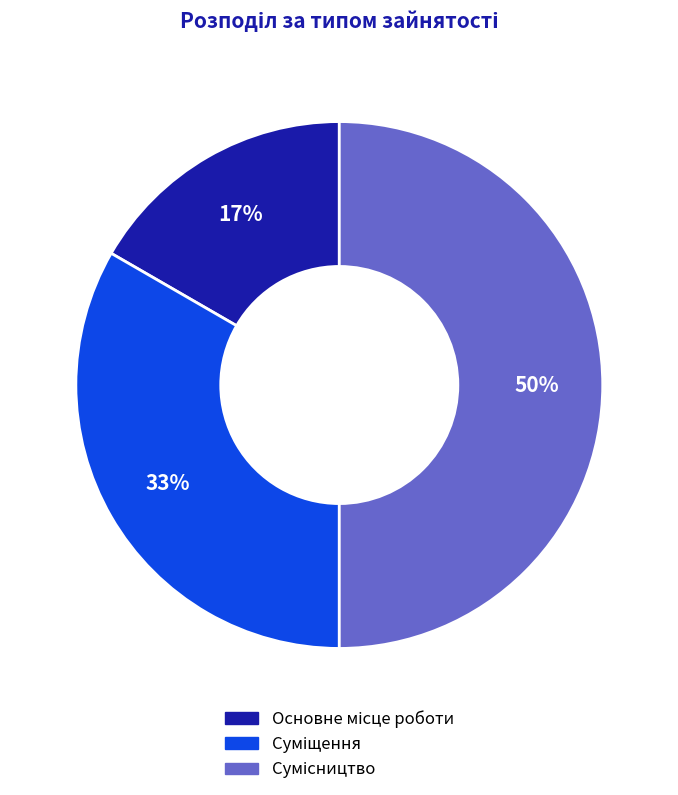

To the nearest percent, what is the difference between the largest and smallest slice percentages?

33%